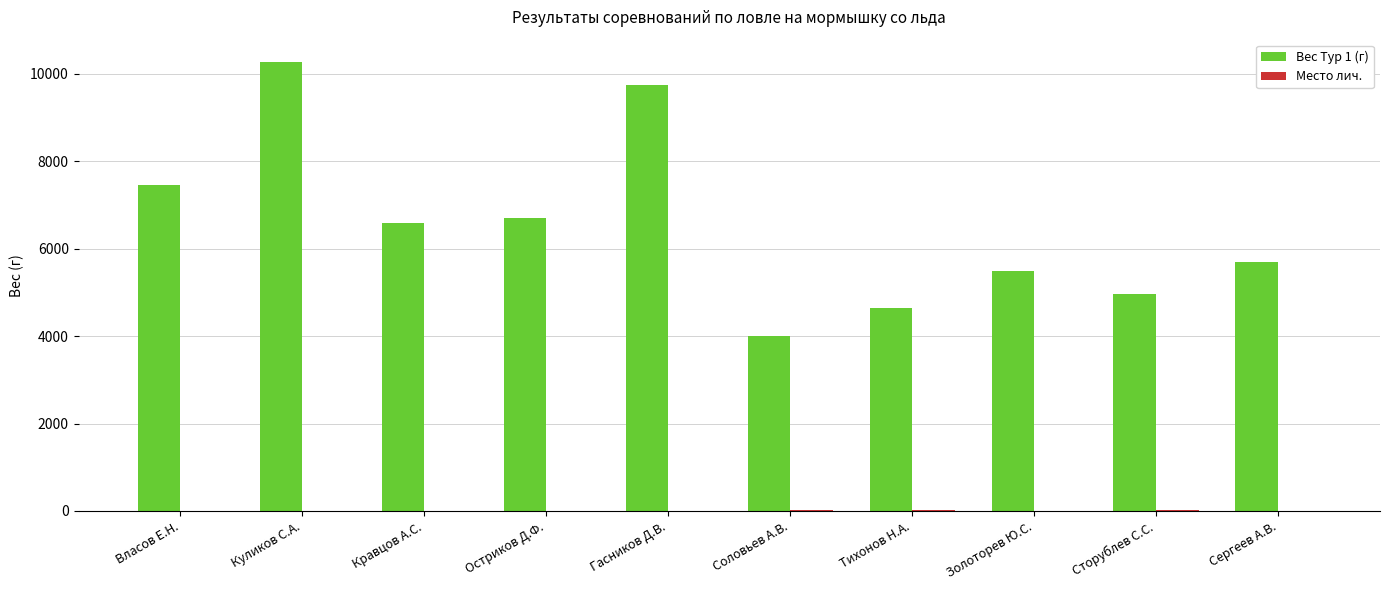

The value of Вес Тур 1 (г) at Гасников Д.В. is 9750. True or false?

True